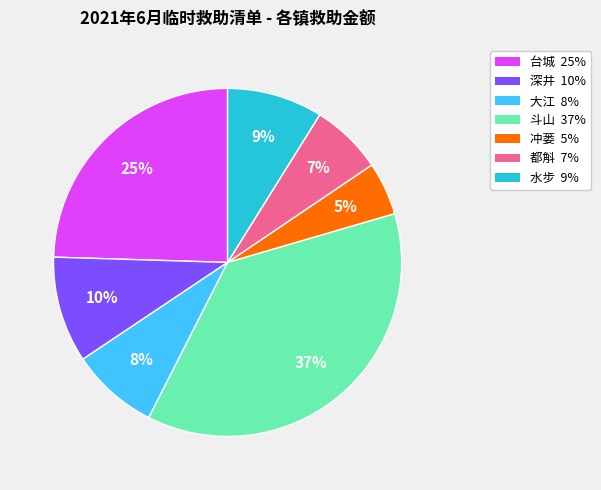

To the nearest percent, what is the average slice percentage?

14%